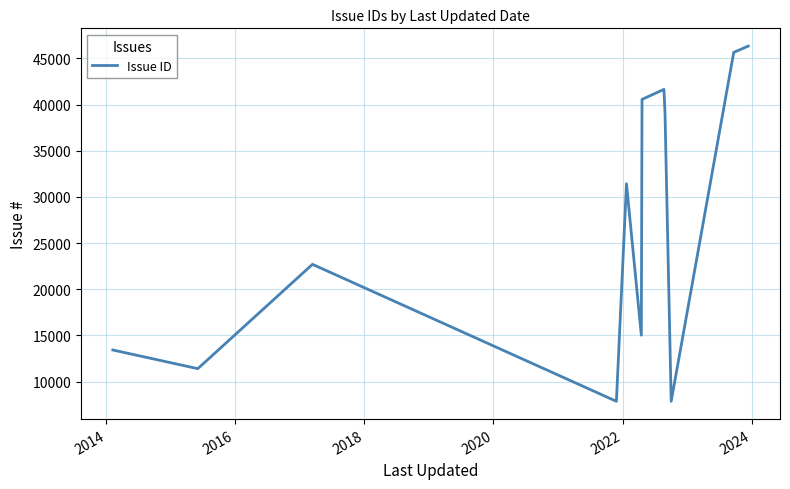

What is the difference between the maximum and minimum values?

38482